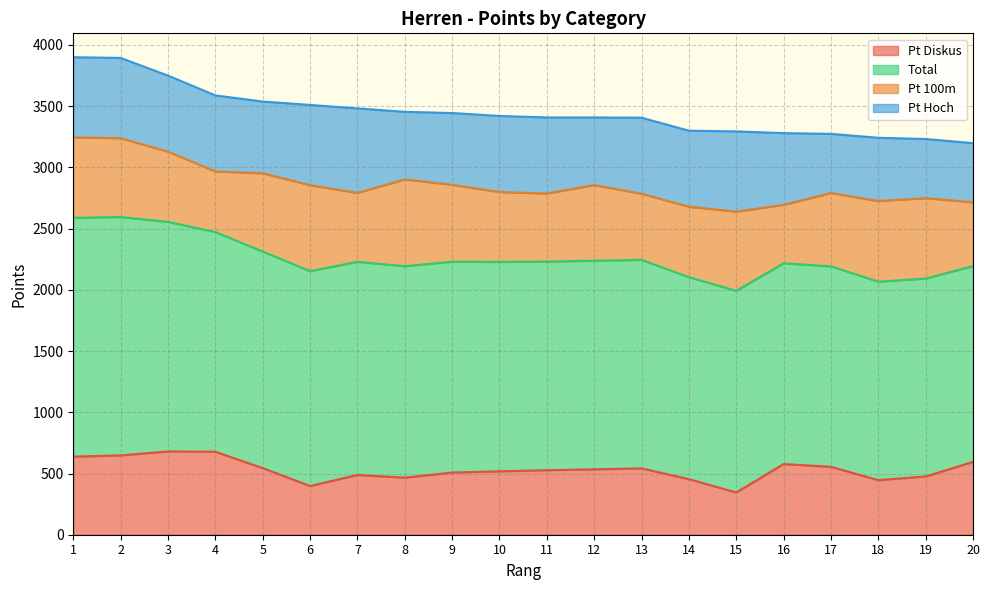

Read the Pt Diskus value at 16, to the nearest 50.

600